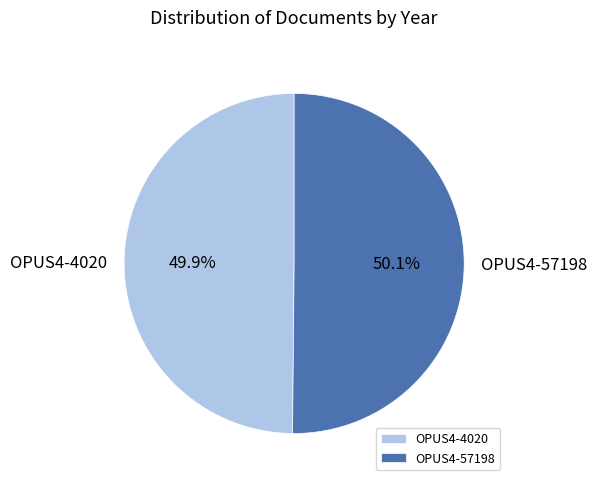

Does any single category account for the majority?

Yes